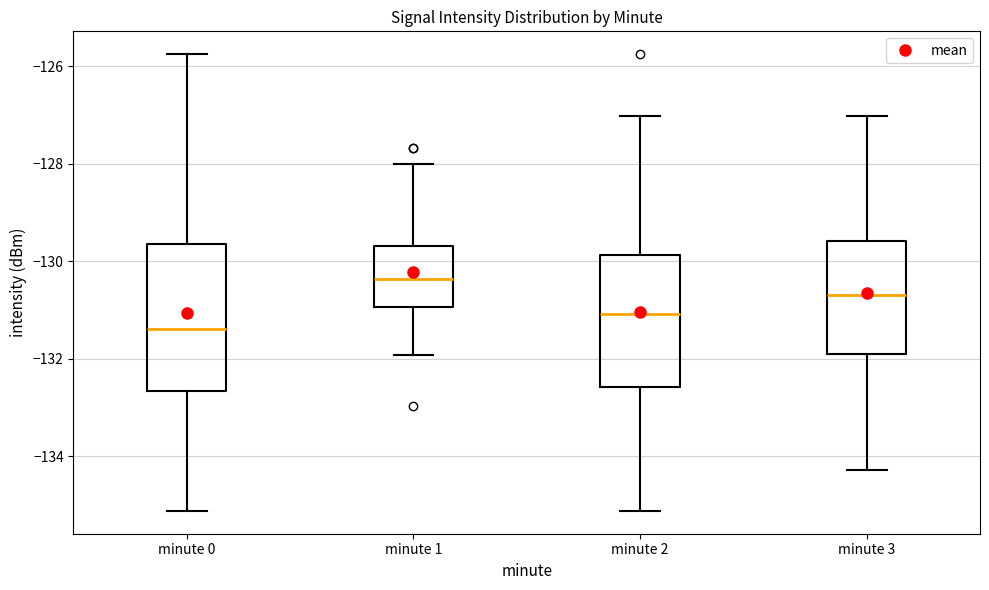

Reading left to right, read every box against the y-axis: the position of its median line, the range the box covers, and the ends of its whiskers. The values are not printed on the chart, so give them approximately, as read against the axis.

minute 0: median -131.4, box -132.6 to -129.6, whiskers -135.2 to -125.8
minute 1: median -130.4, box -131.0 to -129.6, whiskers -132.0 to -128.0
minute 2: median -131.0, box -132.6 to -129.8, whiskers -135.2 to -127.0
minute 3: median -130.6, box -132.0 to -129.6, whiskers -134.2 to -127.0